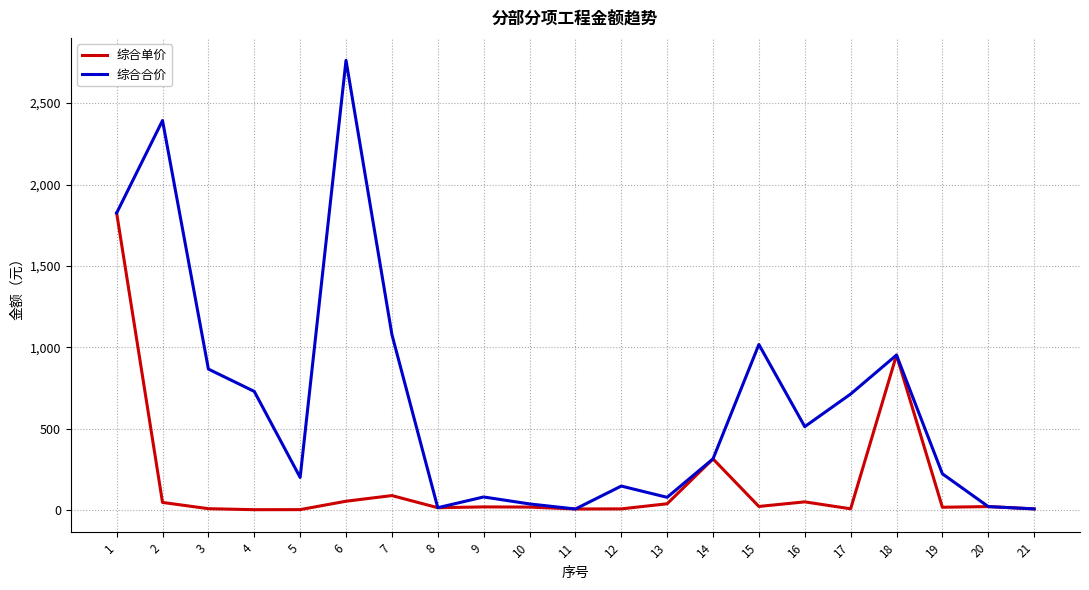

Which series has the largest range (max minus min)?

综合合价